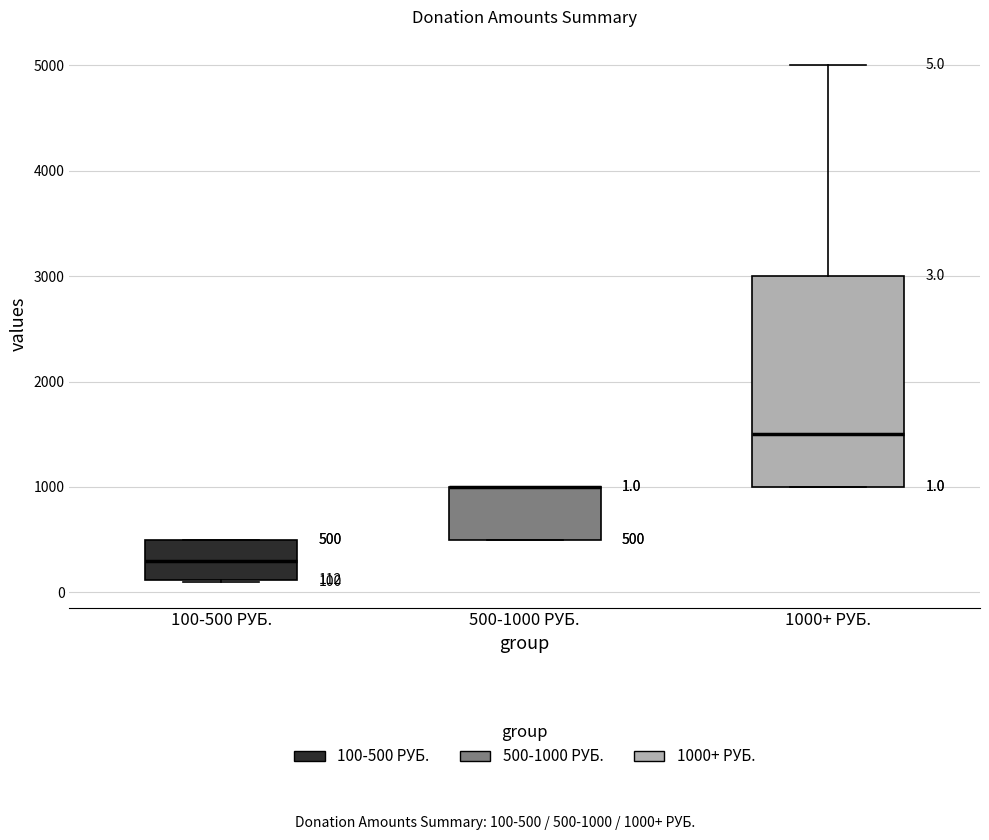

Comparing the boxes themselves (not the whiskers), which one is the tallest?

1000+ РУБ.